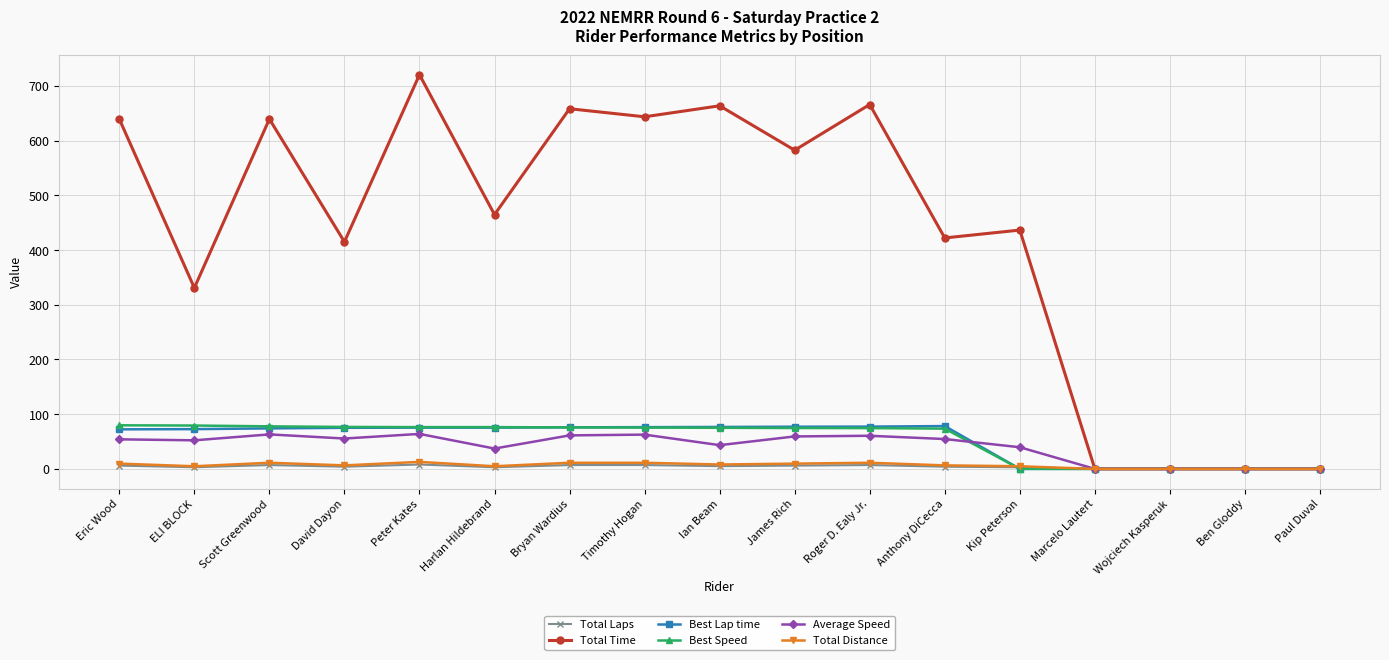

What is the difference between the highest and lowest values at Anthony DiCecca?

418.2